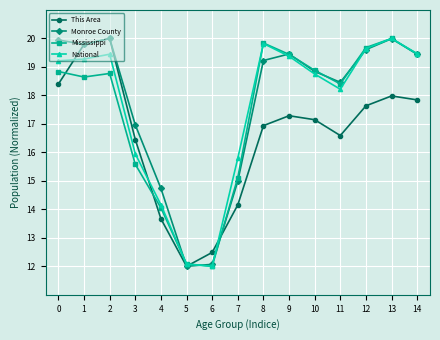

What are all the series names shown in the legend?

This Area, Monroe County, Mississippi, National